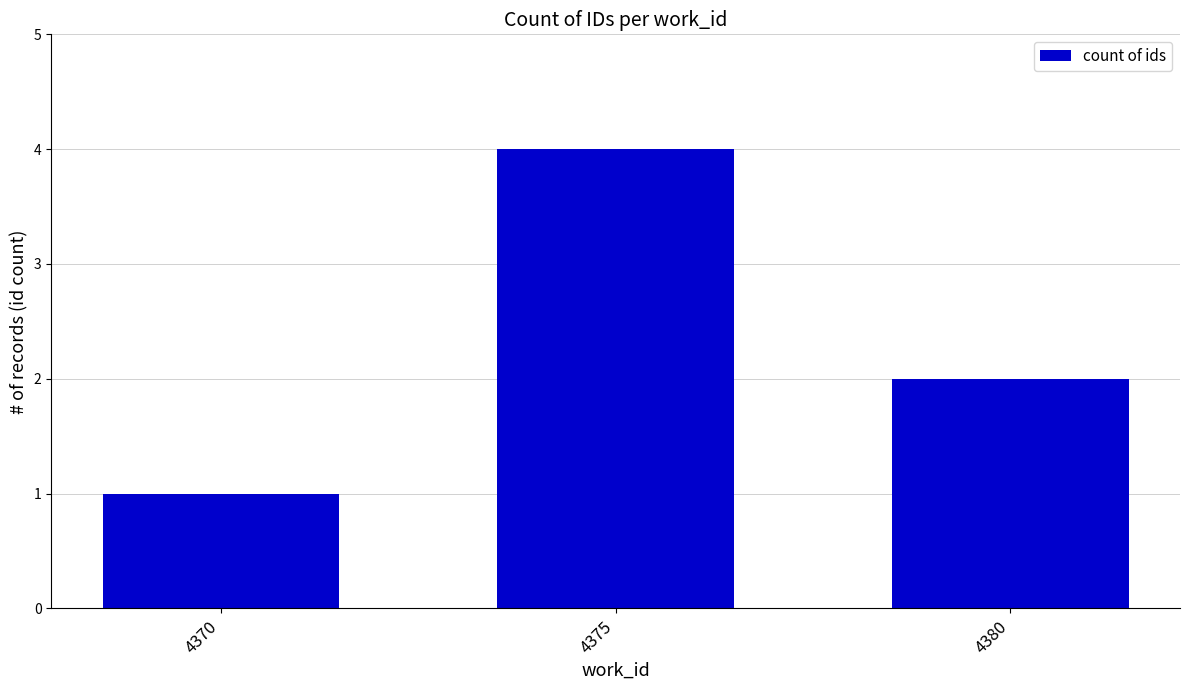

What is the value of the 3rd bar from the left?

2